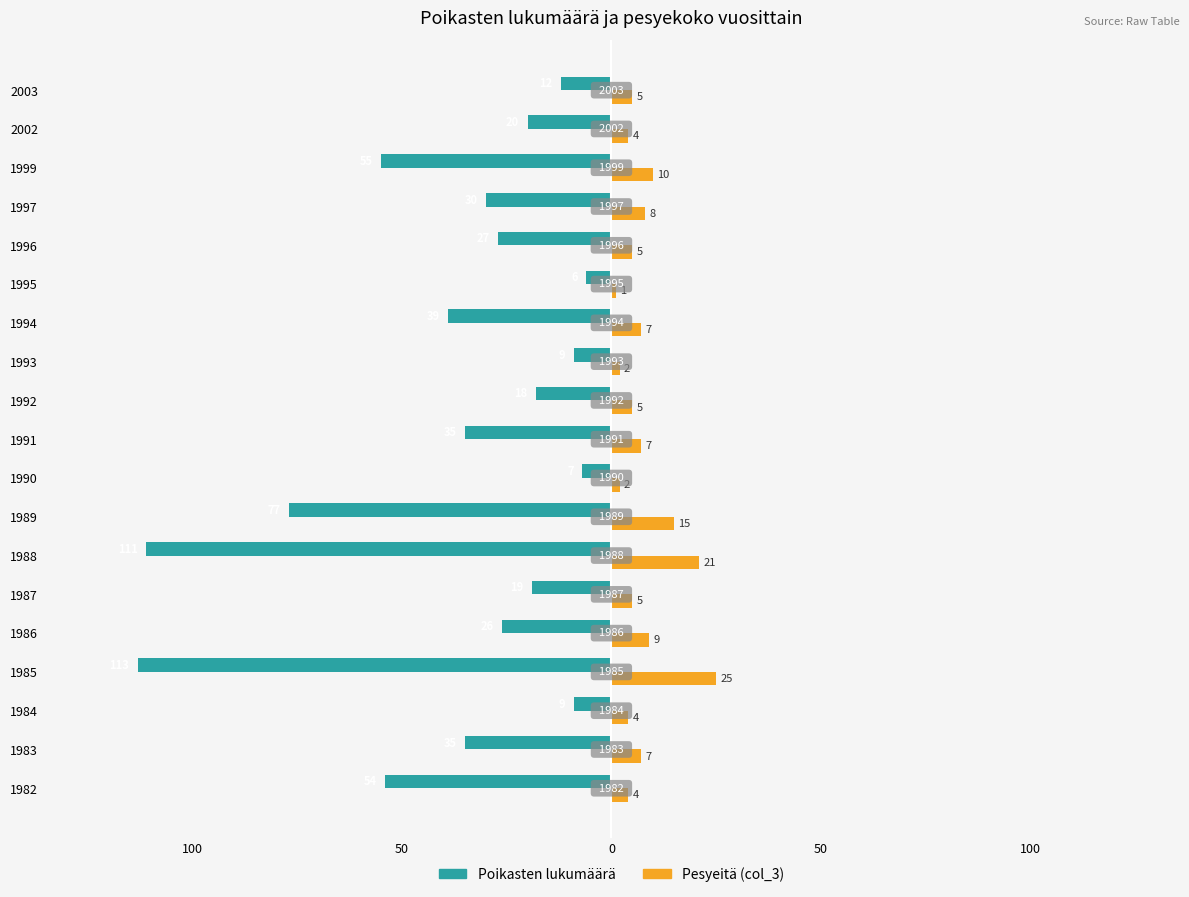

What is the difference between the maximum and minimum values in the Poikasten lukumäärä series?

107